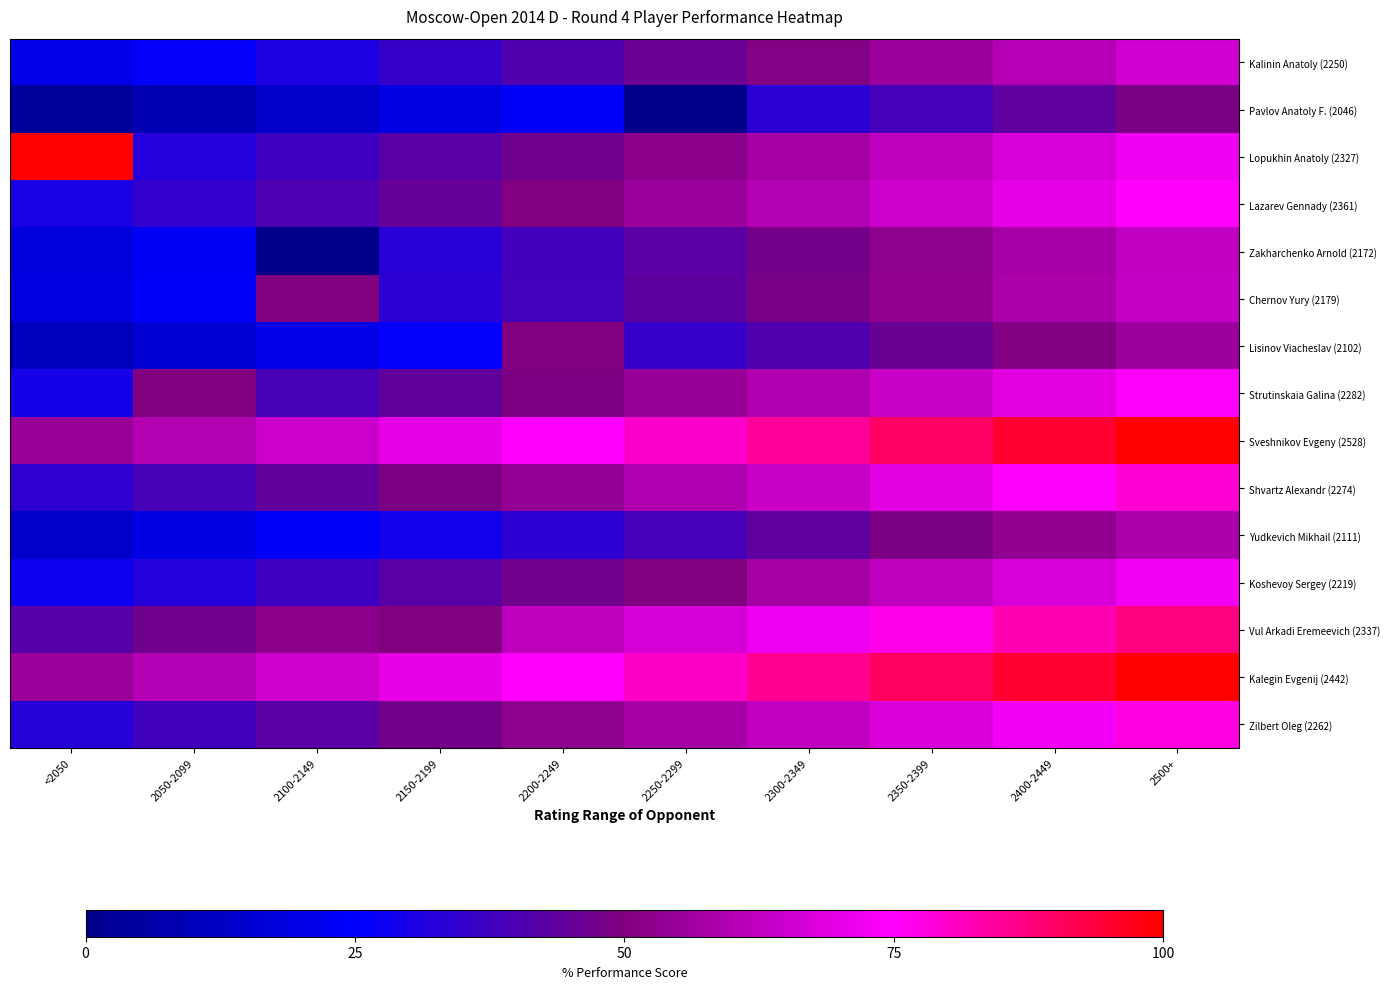

Reading right to left, transcribe all the data shown in this chart.

Zilbert Oleg (2262): 2500+=77.8	2400-2449=72.8	2350-2399=67.8	2300-2349=62.8	2250-2299=57.8	2200-2249=52.8	2150-2199=47.8	2100-2149=42.8	2050-2099=37.8	<2050=32.8
Kalegin Evgenij (2442): 2500+=100.0	2400-2449=95.2	2350-2399=90.2	2300-2349=85.2	2250-2299=80.2	2200-2249=75.2	2150-2199=70.2	2100-2149=65.2	2050-2099=60.2	<2050=55.2
Vul Arkadi Eremeevich (2337): 2500+=87.1	2400-2449=82.1	2350-2399=77.1	2300-2349=72.1	2250-2299=67.1	2200-2249=62.1	2150-2199=50.0	2100-2149=52.1	2050-2099=47.1	<2050=42.1
Koshevoy Sergey (2219): 2500+=72.4	2400-2449=67.4	2350-2399=62.4	2300-2349=57.4	2250-2299=50.0	2200-2249=47.4	2150-2199=42.4	2100-2149=37.4	2050-2099=32.4	<2050=27.4
Yudkevich Mikhail (2111): 2500+=58.9	2400-2449=53.9	2350-2399=48.9	2300-2349=43.9	2250-2299=38.9	2200-2249=33.9	2150-2199=28.9	2100-2149=23.9	2050-2099=18.9	<2050=13.9
Shvartz Alexandr (2274): 2500+=79.2	2400-2449=74.2	2350-2399=69.2	2300-2349=64.2	2250-2299=59.2	2200-2249=54.2	2150-2199=49.2	2100-2149=44.2	2050-2099=39.2	<2050=34.2
Sveshnikov Evgeny (2528): 2500+=100.0	2400-2449=95.0	2350-2399=90.0	2300-2349=85.0	2250-2299=80.0	2200-2249=75.0	2150-2199=70.0	2100-2149=65.0	2050-2099=60.0	<2050=55.0
Strutinskaia Galina (2282): 2500+=74.4	2400-2449=69.4	2350-2399=64.4	2300-2349=59.4	2250-2299=54.4	2200-2249=49.4	2150-2199=44.4	2100-2149=39.4	2050-2099=50.0	<2050=29.4
Lisinov Viacheslav (2102): 2500+=55.6	2400-2449=50.6	2350-2399=45.6	2300-2349=40.6	2250-2299=35.6	2200-2249=50.0	2150-2199=25.6	2100-2149=20.6	2050-2099=15.6	<2050=10.6
Chernov Yury (2179): 2500+=63.6	2400-2449=58.6	2350-2399=53.6	2300-2349=48.6	2250-2299=43.6	2200-2249=38.6	2150-2199=33.6	2100-2149=50.0	2050-2099=23.6	<2050=18.6
Zakharchenko Arnold (2172): 2500+=62.9	2400-2449=57.9	2350-2399=52.9	2300-2349=47.9	2250-2299=42.9	2200-2249=37.9	2150-2199=32.9	2100-2149=0.0	2050-2099=22.9	<2050=17.9
Lazarev Gennady (2361): 2500+=75.1	2400-2449=70.1	2350-2399=65.1	2300-2349=60.1	2250-2299=55.1	2200-2249=50.1	2150-2199=45.1	2100-2149=40.1	2050-2099=35.1	<2050=30.1
Lopukhin Anatoly (2327): 2500+=72.2	2400-2449=67.2	2350-2399=62.2	2300-2349=57.2	2250-2299=52.2	2200-2249=47.2	2150-2199=42.2	2100-2149=37.2	2050-2099=32.2	<2050=100.0
Pavlov Anatoly F. (2046): 2500+=48.8	2400-2449=43.8	2350-2399=38.8	2300-2349=33.8	2250-2299=0.0	2200-2249=23.8	2150-2199=18.8	2100-2149=13.8	2050-2099=8.8	<2050=3.8
Kalinin Anatoly (2250): 2500+=65.8	2400-2449=60.8	2350-2399=55.8	2300-2349=50.8	2250-2299=45.8	2200-2249=40.8	2150-2199=35.8	2100-2149=30.8	2050-2099=25.8	<2050=20.8